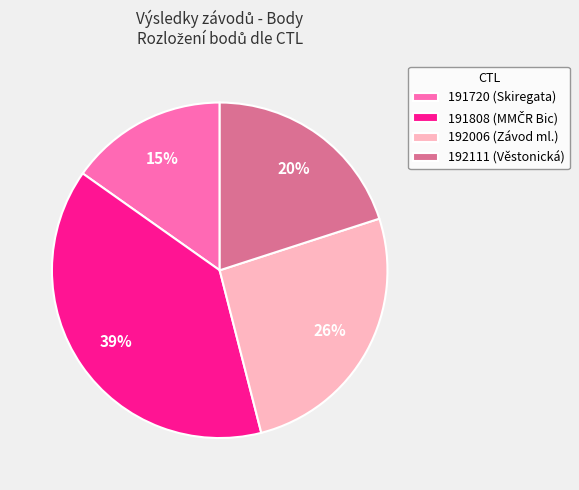

To the nearest percent, what portion does 192111 represent?

20%